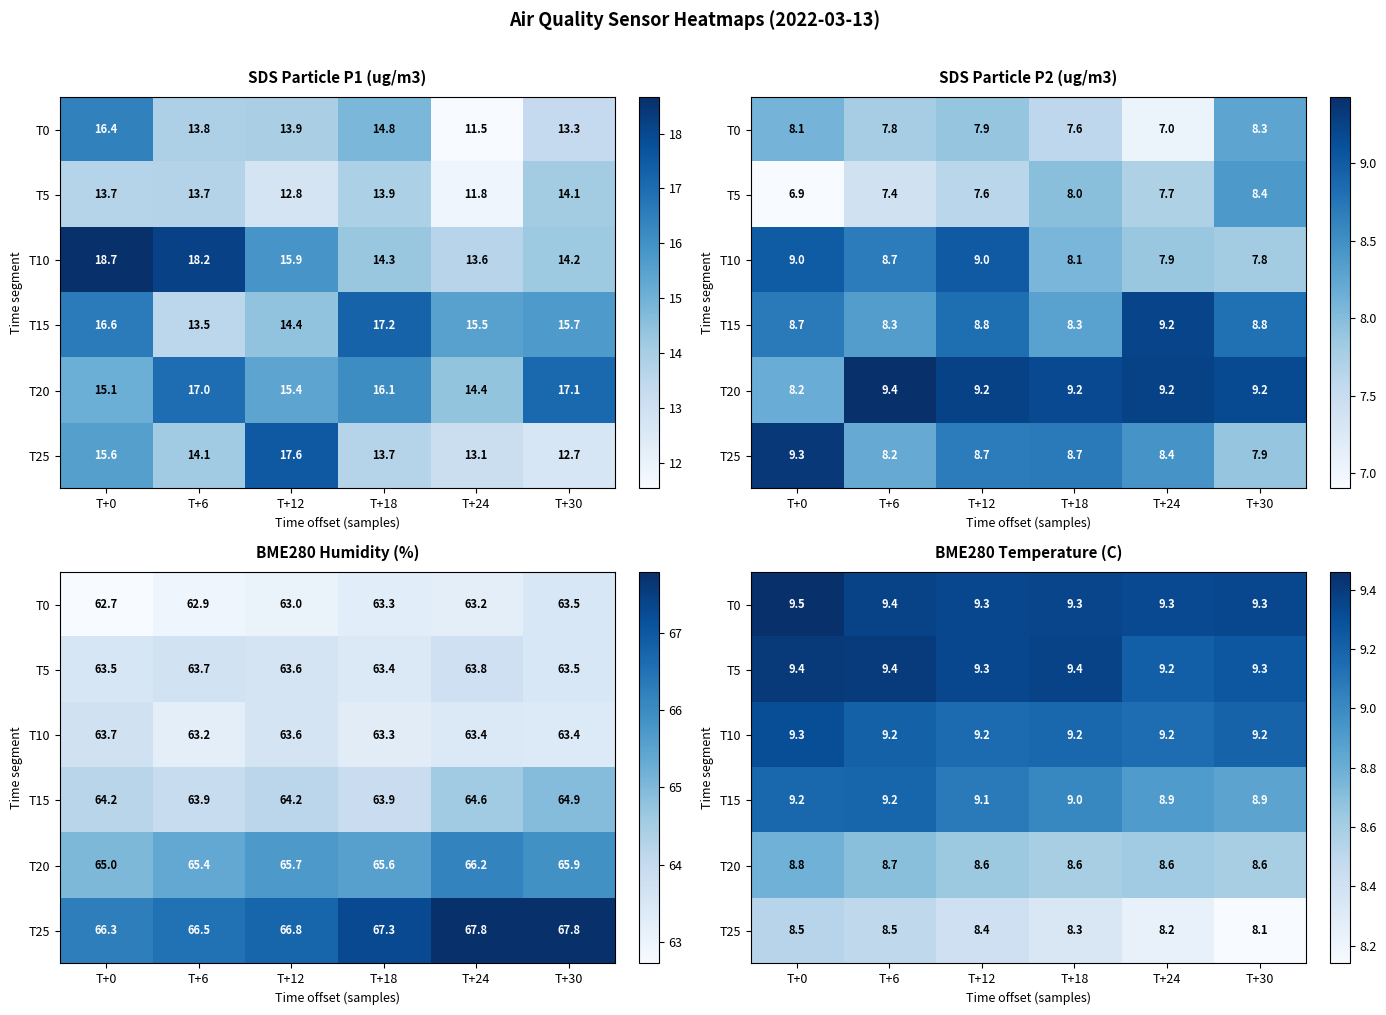

Is the value of T20 at T+24 greater than the value of T10 at T+30?

No